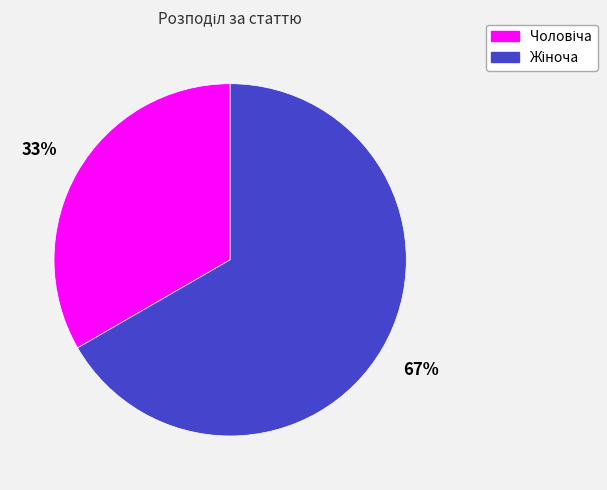

Is there a majority slice in this chart?

Yes